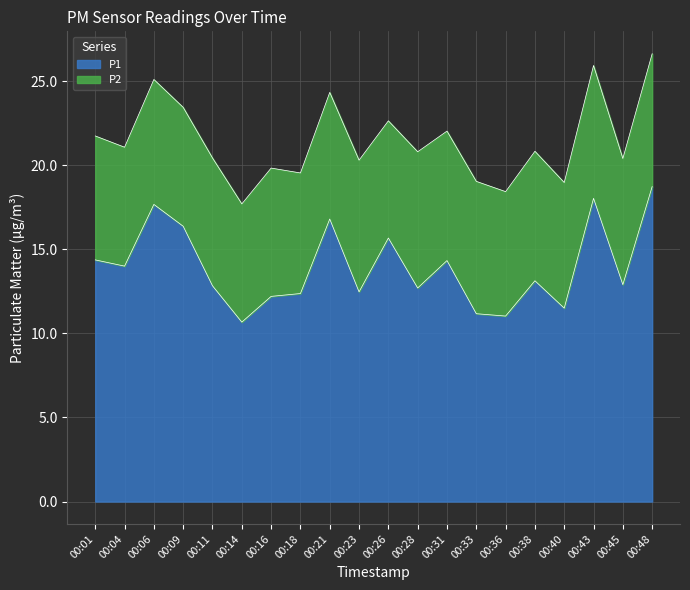

How many data points are above 13?

10